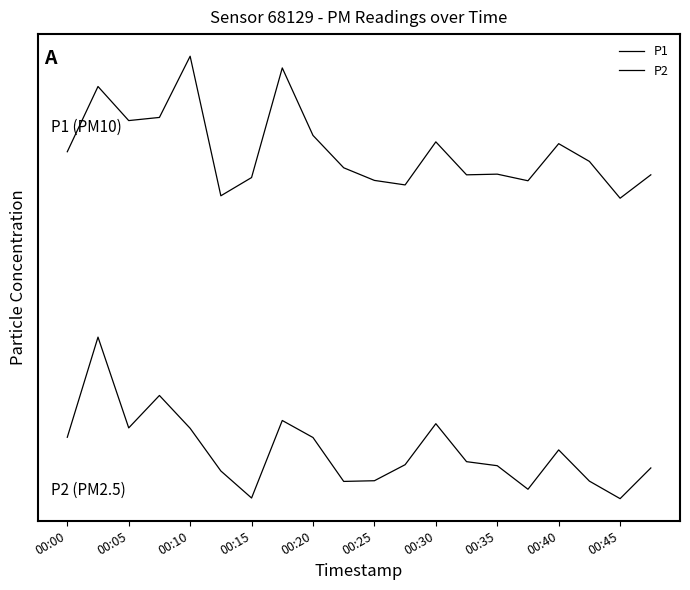

True or false: P2 has more than 1 interior local peaks.

True